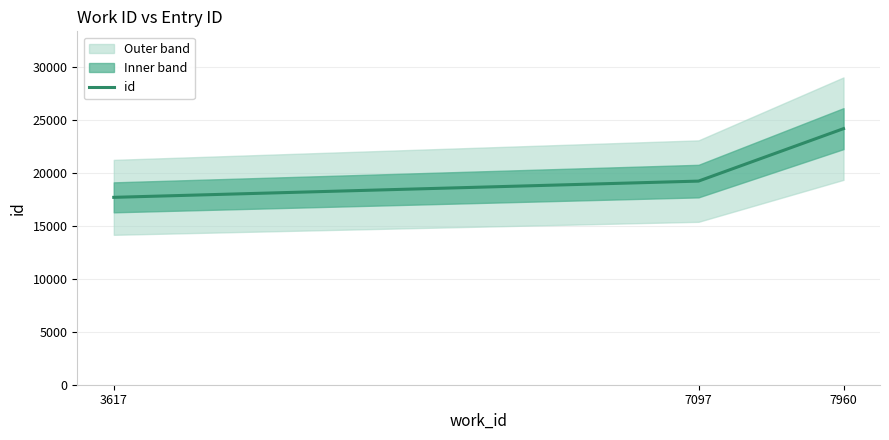

List the labels in order of value, smallest first.

3617, 7097, 7960